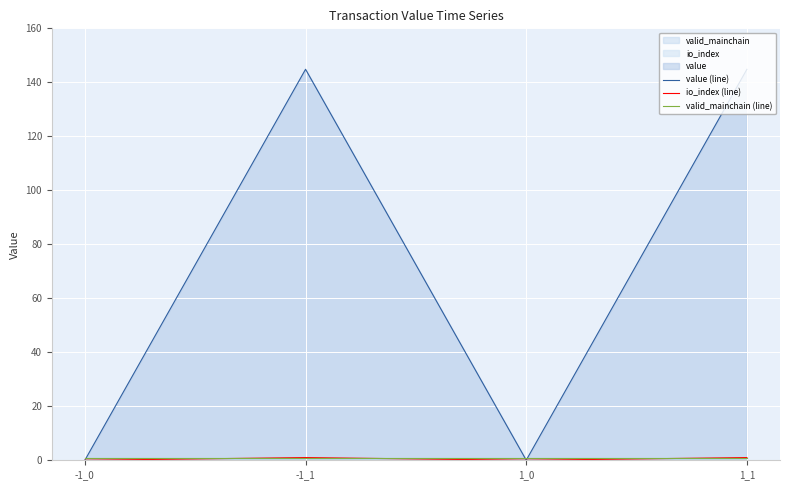

List the labels in order of io_index (line) value, largest first.

-1_1, 1_1, -1_0, 1_0